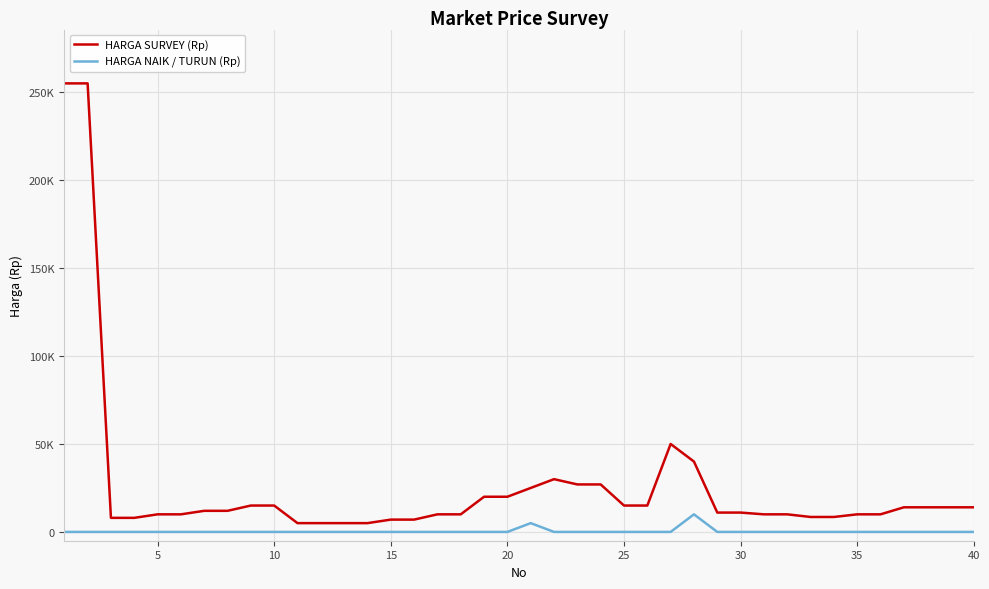

True or false: HARGA SURVEY (Rp) and HARGA NAIK / TURUN (Rp) cross at least once.

False